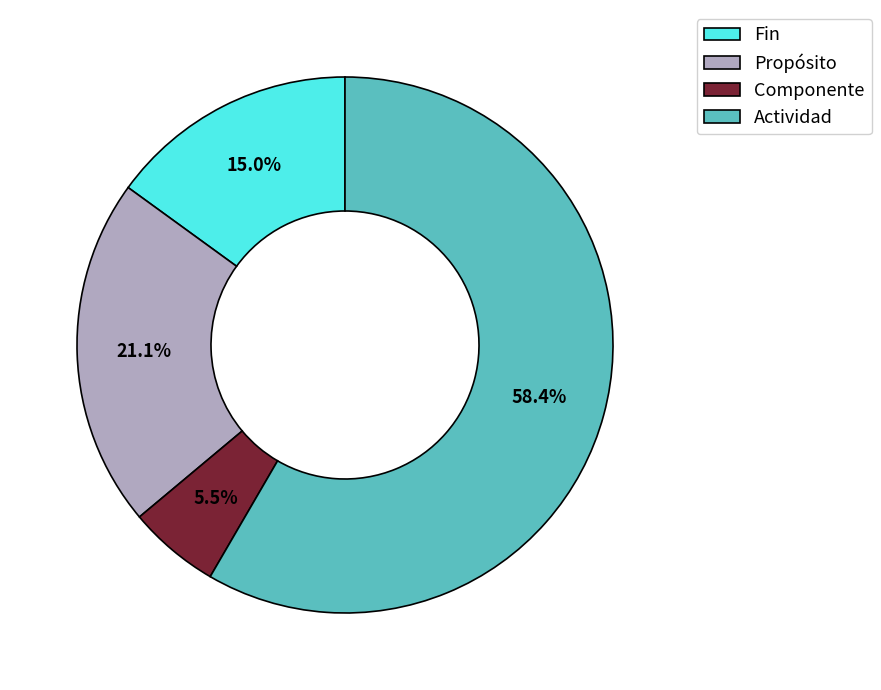

Does Fin account for over 50% of the chart?

No